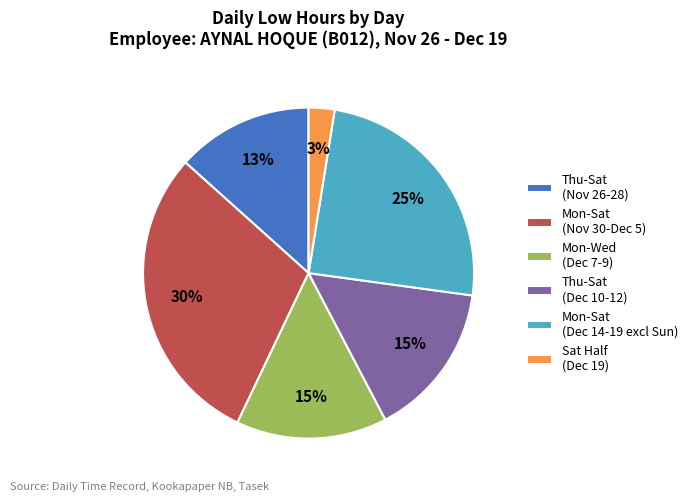

To the nearest percent, what is the difference between the Thu-Sat (Nov 26-28) and Thu-Sat (Dec 10-12) slice percentages?

2%